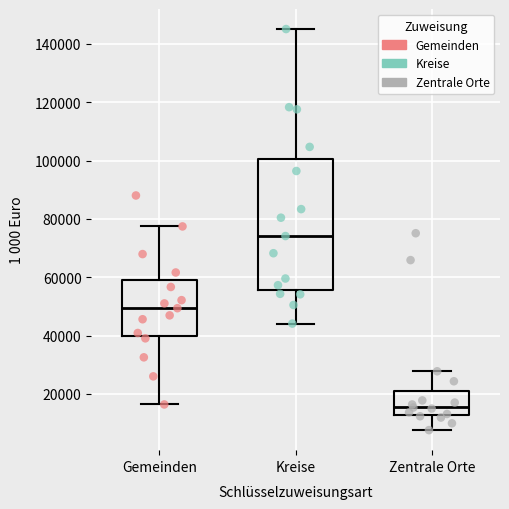

Reading left to right, transcribe this box plot: for each box, give where its median line is, the range the box spans, and where its two whiskers end, as read against the y-axis. The values are not printed on the chart, so give them approximately, as read against the axis.

Gemeinden: median 50000, box 40000 to 60000, whiskers 16000 to 78000
Kreise: median 74000, box 56000 to 100000, whiskers 44000 to 146000
Zentrale Orte: median 16000, box 12000 to 22000, whiskers 8000 to 28000